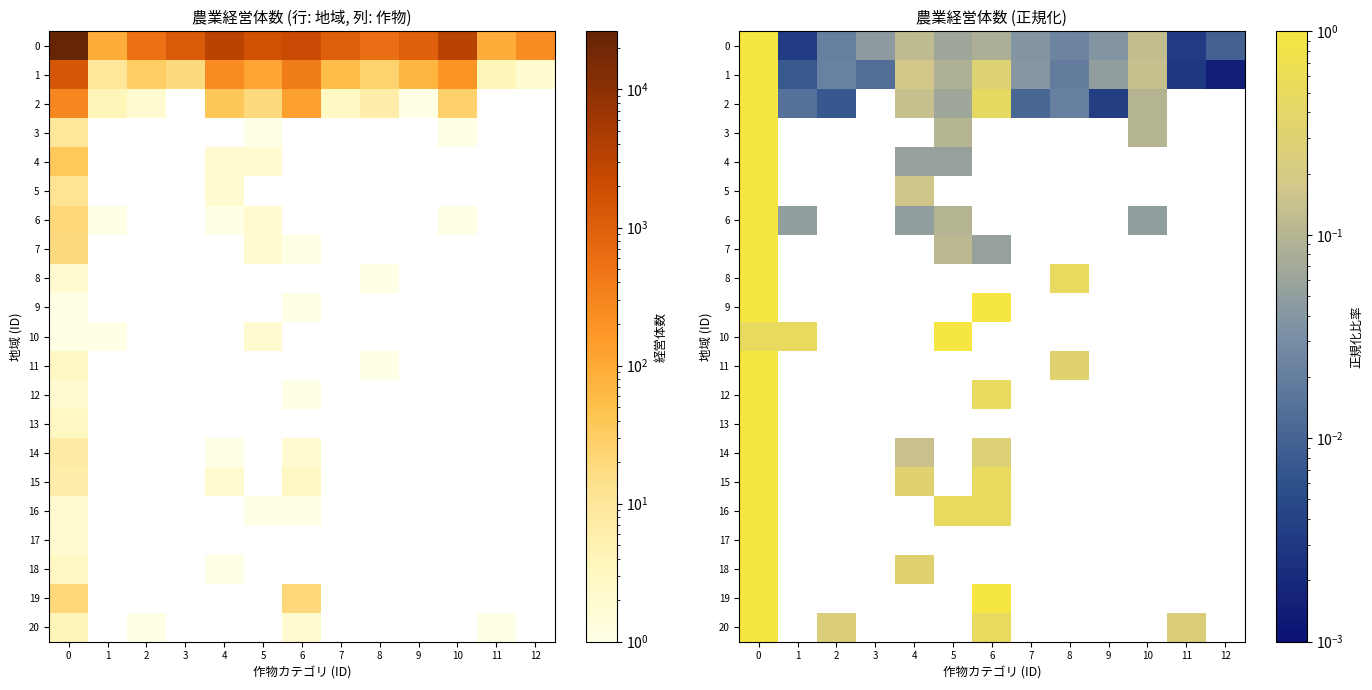

The value of 8 at 0 is 1.0. True or false?

True